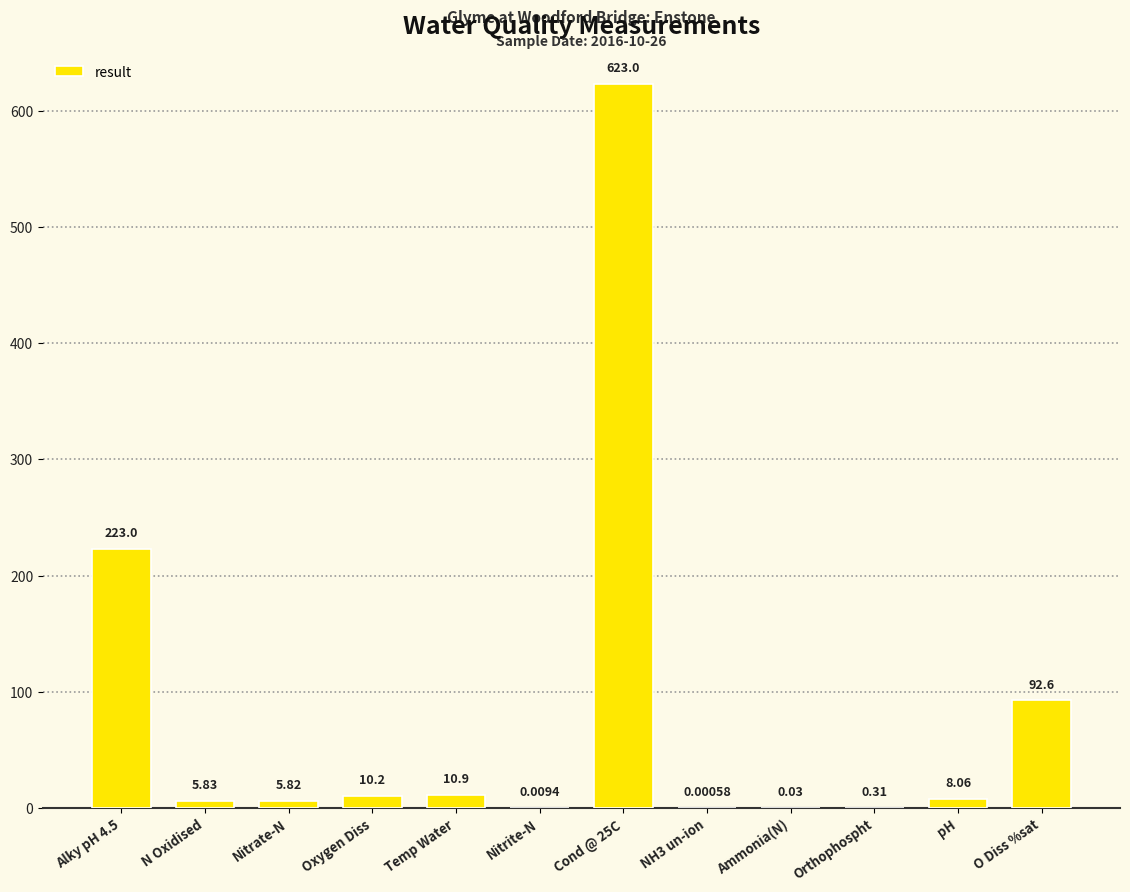

Which has a higher value, Nitrate-N or Temp Water?

Temp Water